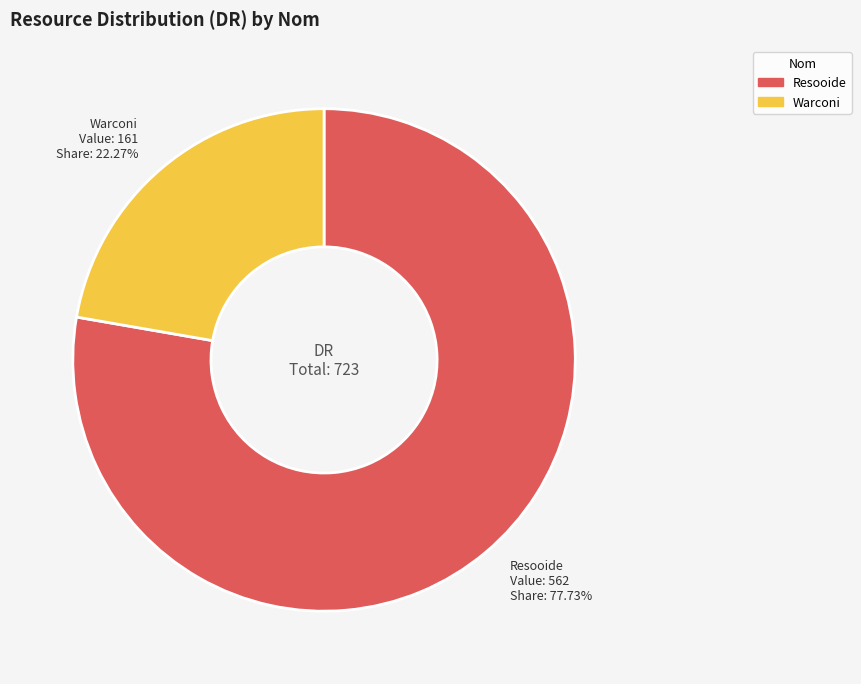

How many segments does this pie chart have?

2